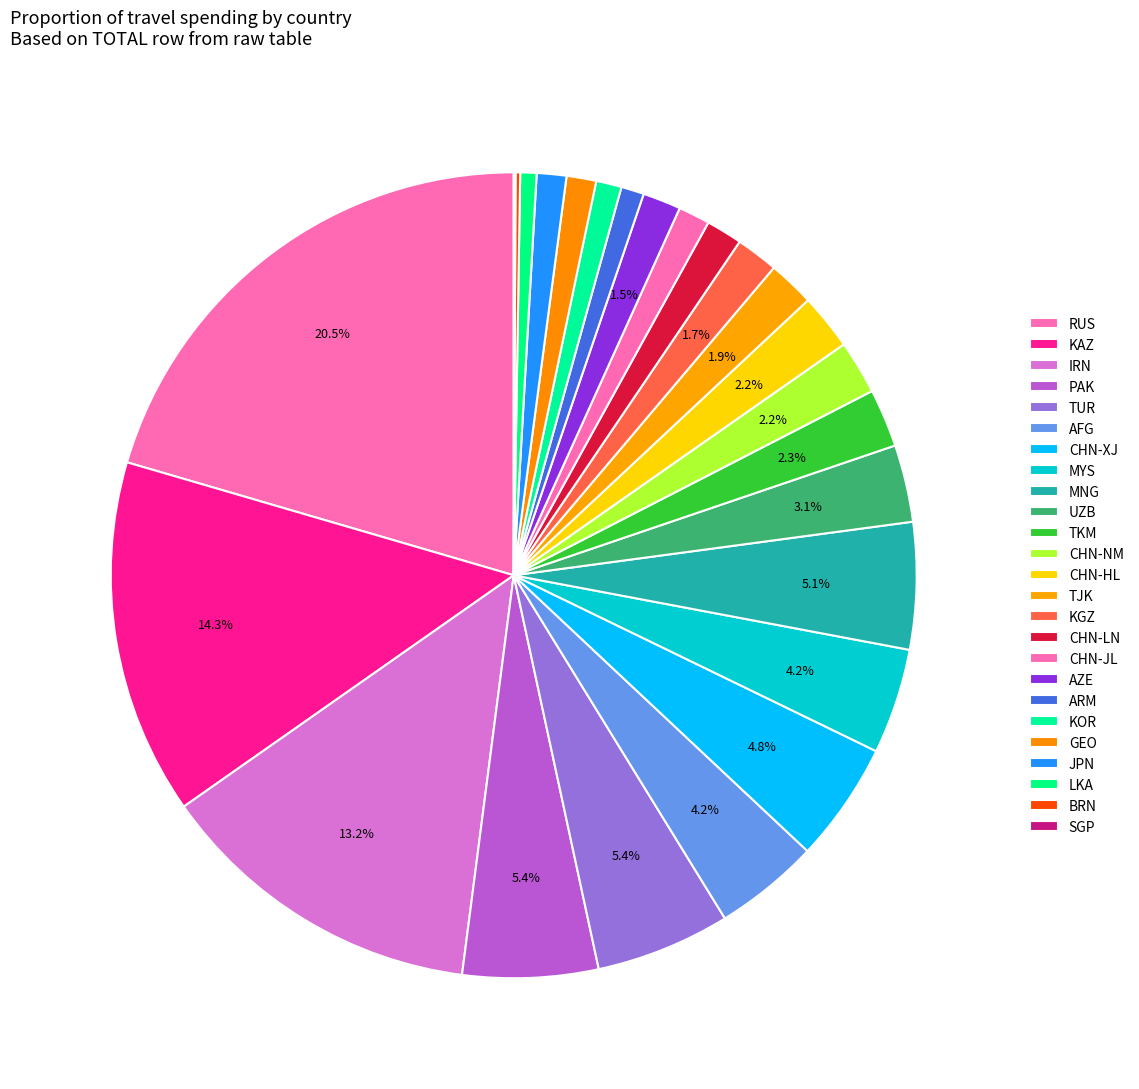

What percentage is NOT represented by KOR?

99.0%